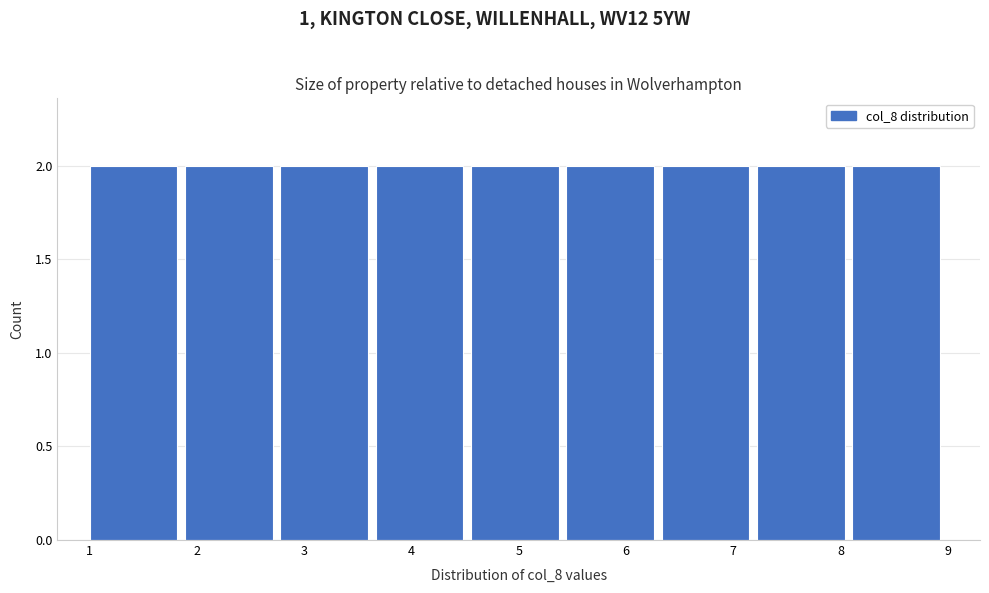

Reading left to right, list every bar in this chart as the range it spans on the x-axis followed by its height. Neither the bar edges nor the heights are printed on the chart, so give them approximately, as read against the axes.

1.0 to 1.9: 2
1.9 to 2.8: 2
2.8 to 3.7: 2
3.7 to 4.6: 2
4.6 to 5.4: 2
5.4 to 6.3: 2
6.3 to 7.2: 2
7.2 to 8.1: 2
8.1 to 9.0: 2